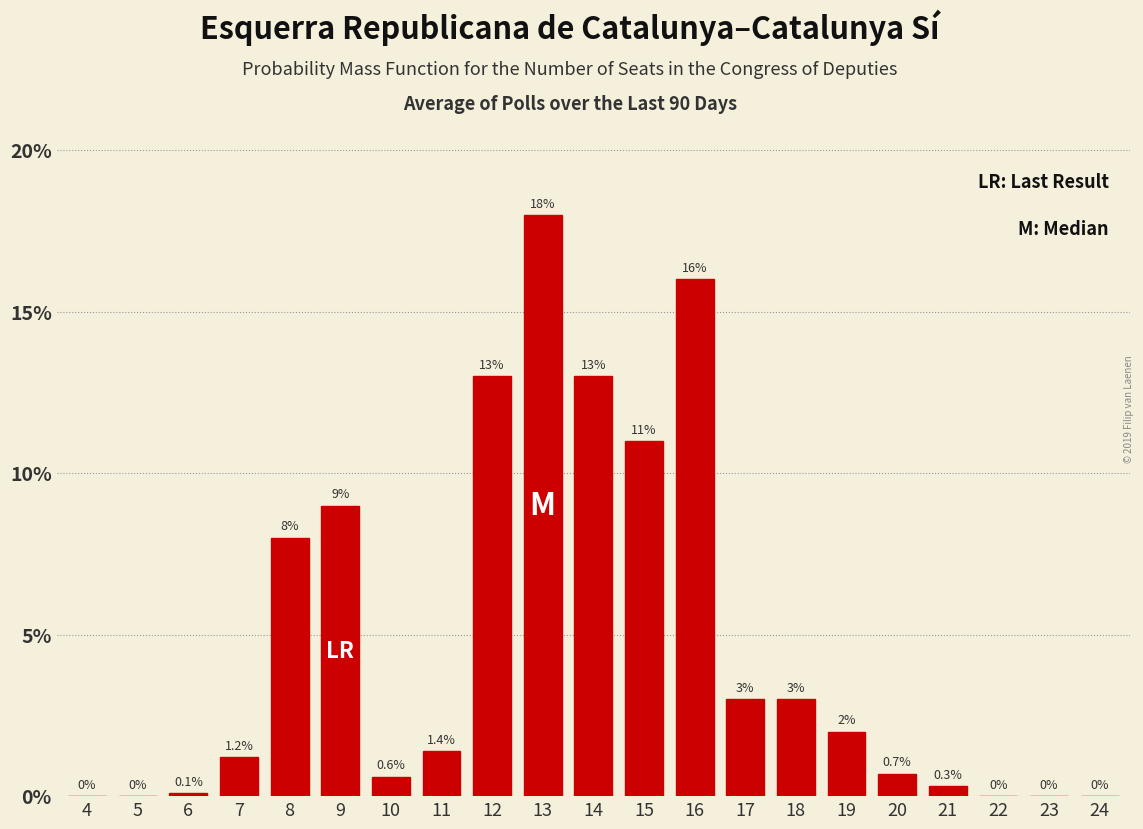

Reading right to left, list all the values displayed in this chart.

24=0.0	23=0.0	22=0.0	21=0.3	20=0.7	19=2.0	18=3.0	17=3.0	16=16.0	15=11.0	14=13.0	13=18.0	12=13.0	11=1.4	10=0.6	9=9.0	8=8.0	7=1.2	6=0.1	5=0.0	4=0.0